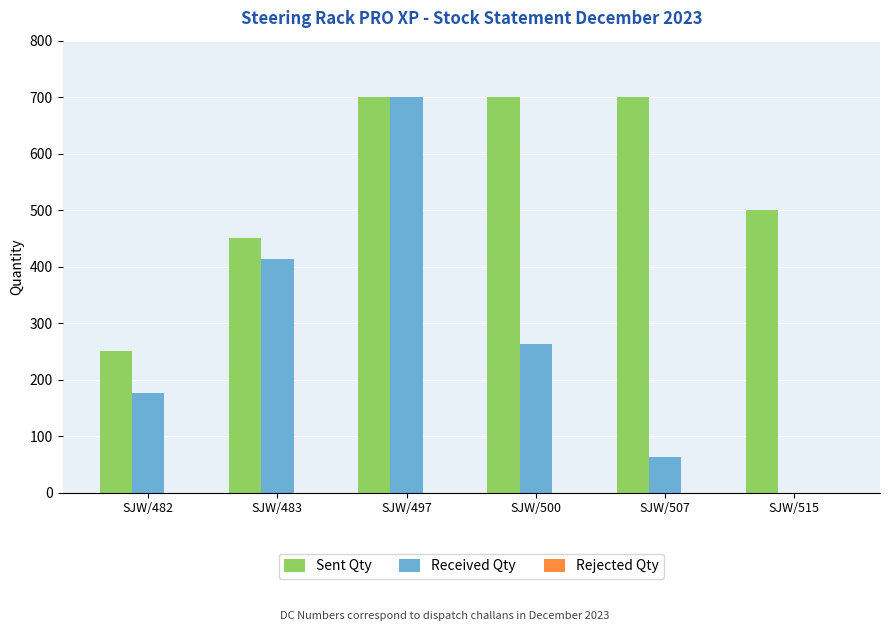

The value of Received Qty at SJW/500 is 263. True or false?

True